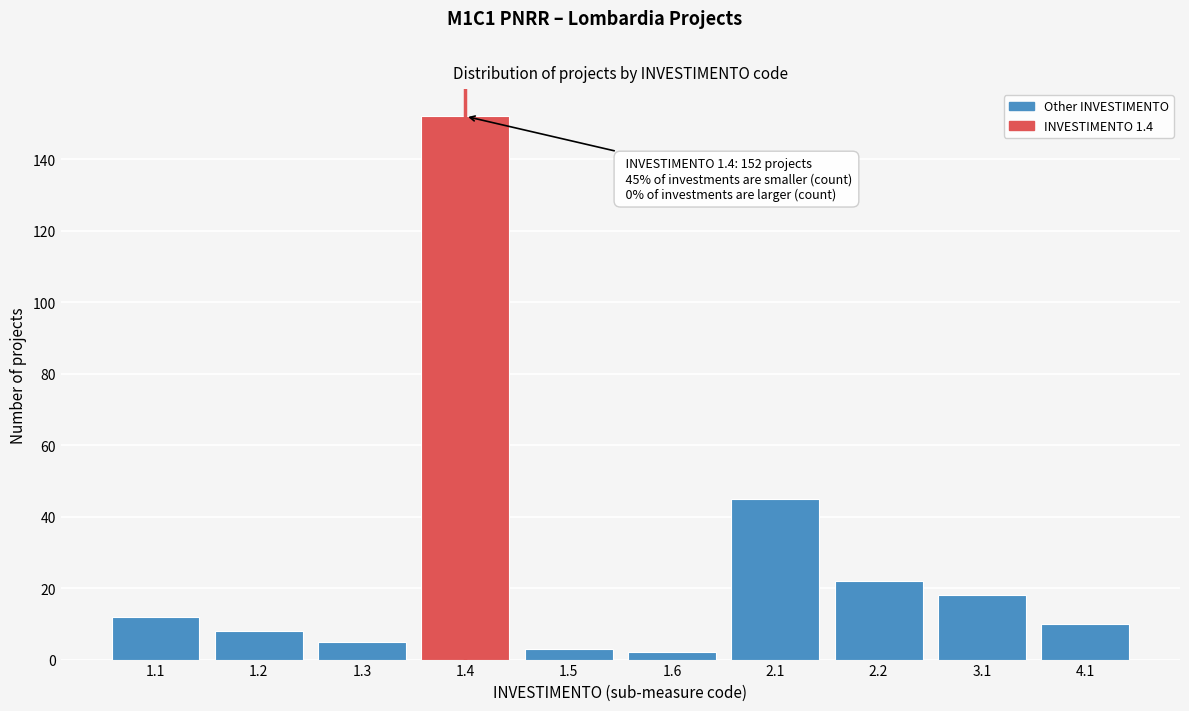

Reading right to left, list all the values displayed in this chart.

10	18	22	45	2	3	152	5	8	12